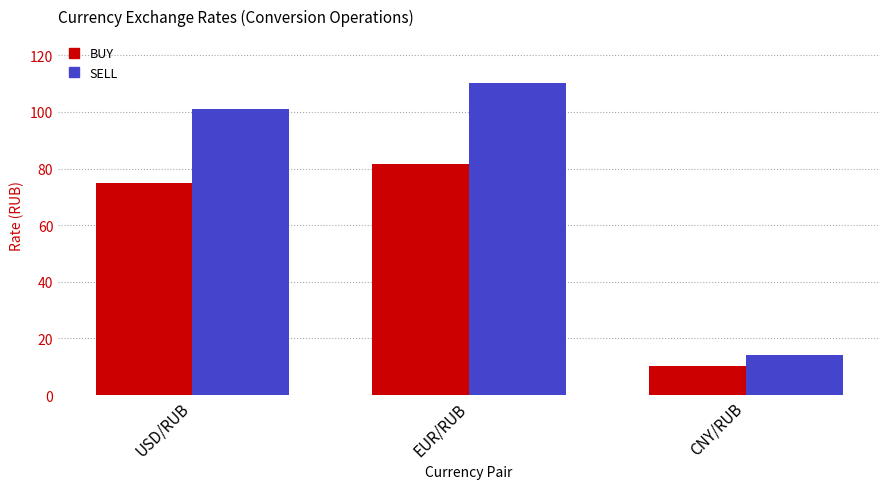

Which series has the largest total across all categories?

SELL